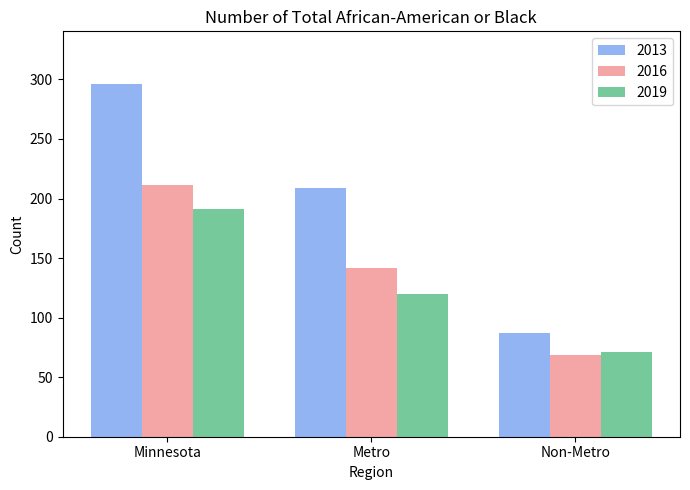

Which category has the lowest value in the 2019 series?

Non-Metro